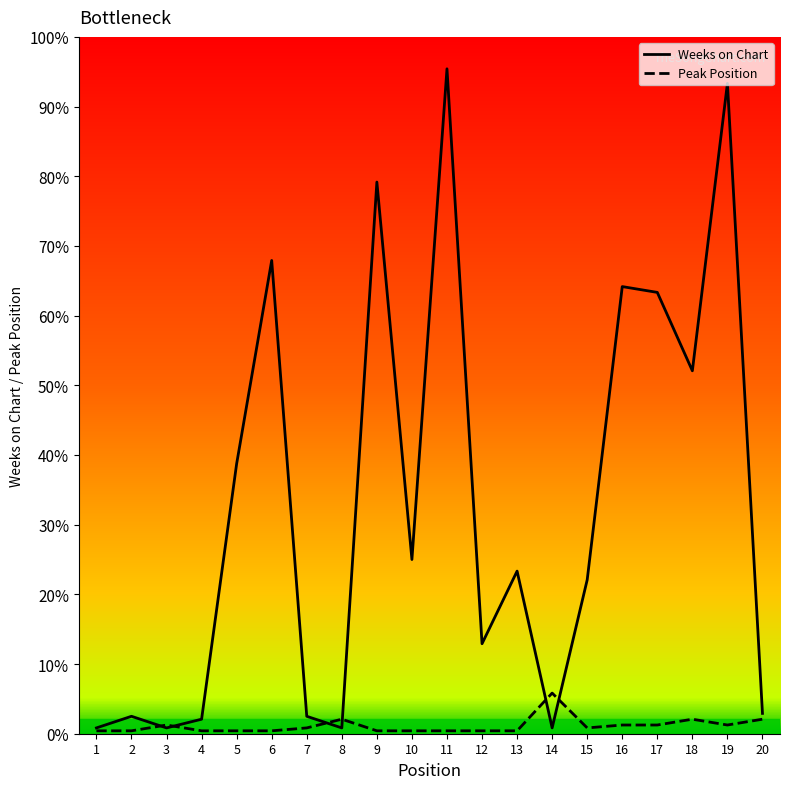

Reading left to right, transcribe all the data shown in this chart.

Weeks on Chart: 1=2	2=6	3=2	4=5	5=93	6=163	7=6	8=2	9=190	10=60	11=229	12=31	13=56	14=2	15=53	16=154	17=152	18=125	19=224	20=7
Peak Position: 1=1	2=1	3=3	4=1	5=1	6=1	7=2	8=5	9=1	10=1	11=1	12=1	13=1	14=14	15=2	16=3	17=3	18=5	19=3	20=5